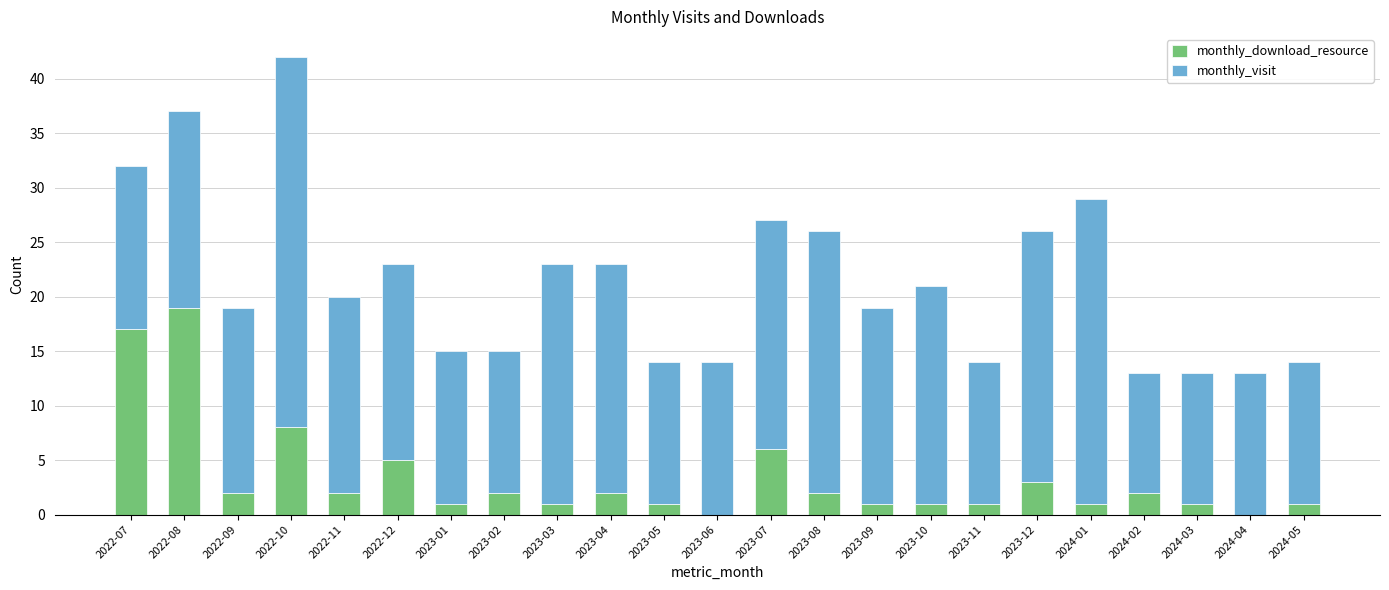

What is the sum of all monthly_download_resource values?

79